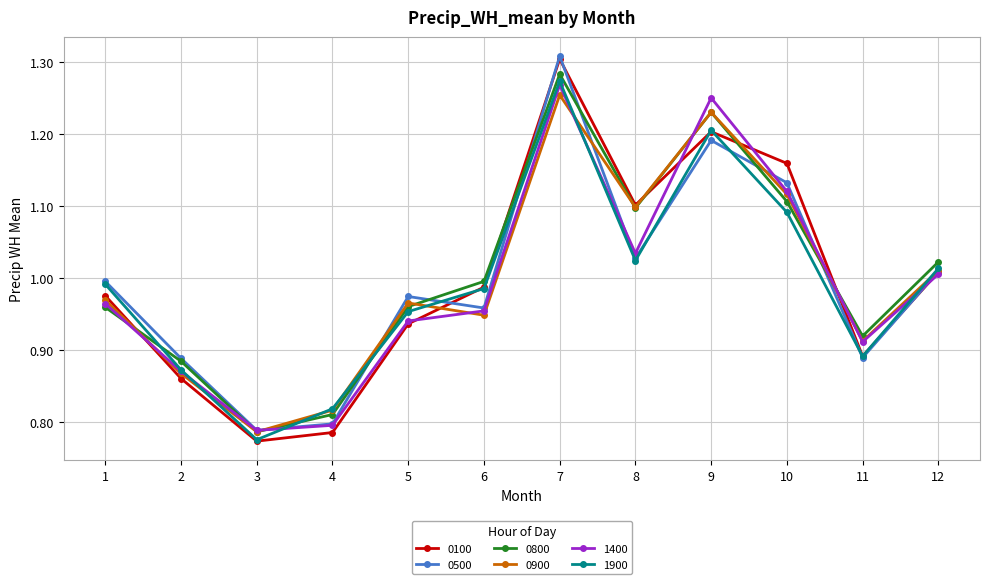

Does the chart have visible grid lines?

Yes